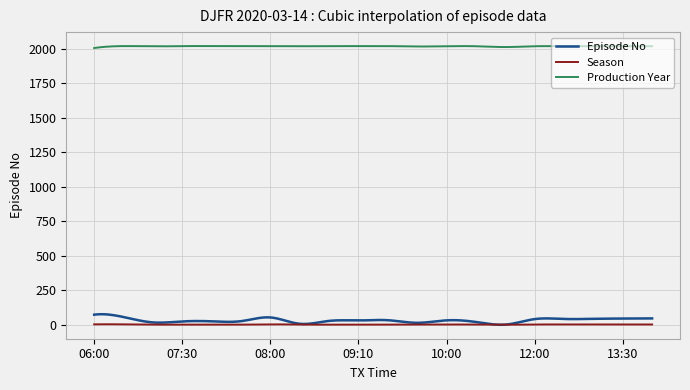

What is the maximum value shown in the chart?

2019.3